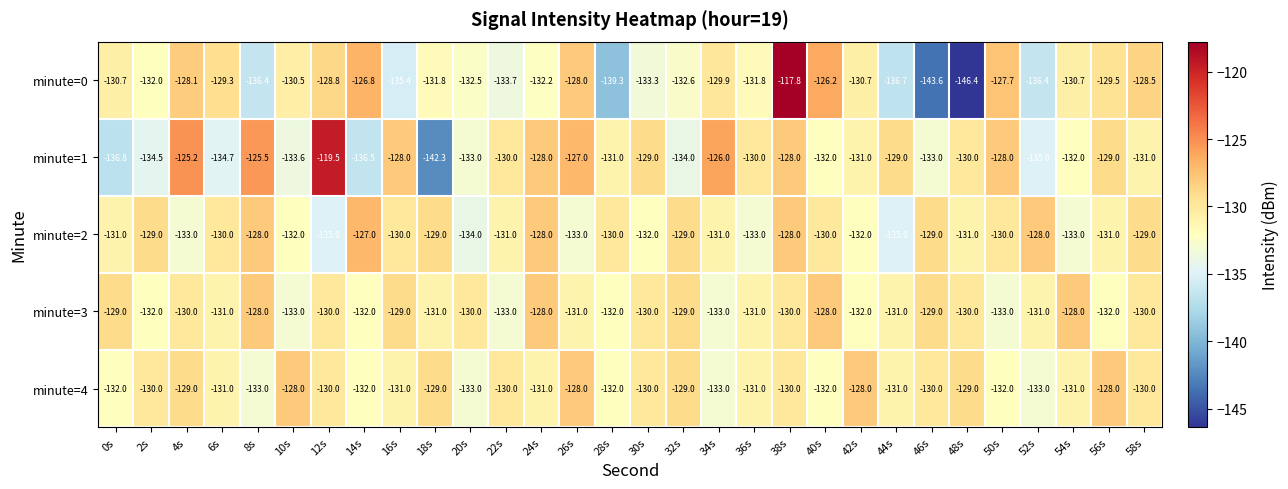

Which category has the highest value across all series?

38s